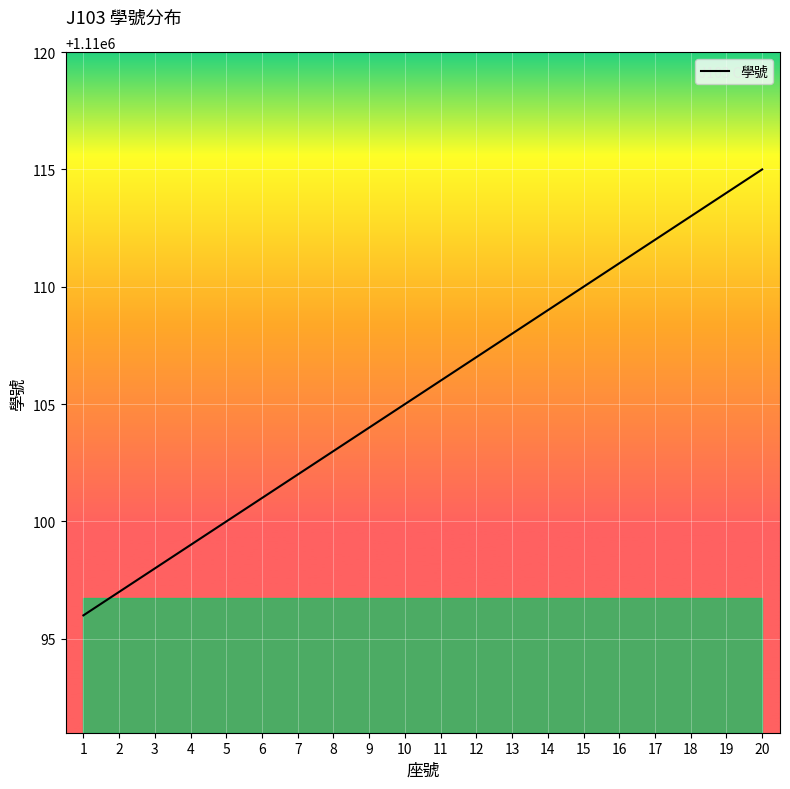

Rank the categories by value from lowest to highest.

1, 2, 3, 4, 5, 6, 7, 8, 9, 10, 11, 12, 13, 14, 15, 16, 17, 18, 19, 20